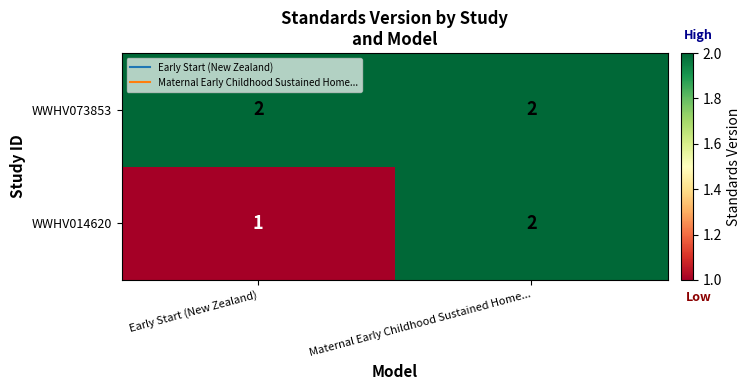

What is the sum of all WWHV073853 values?

4